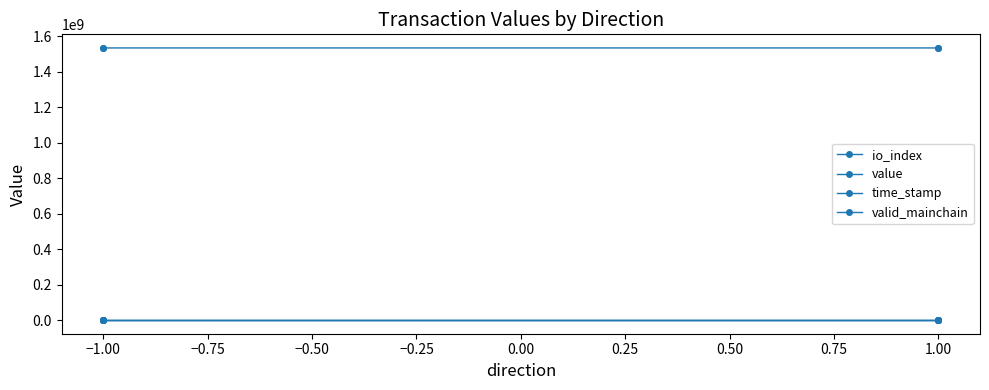

What is the total value across all series at 1.00?

1533906575.2